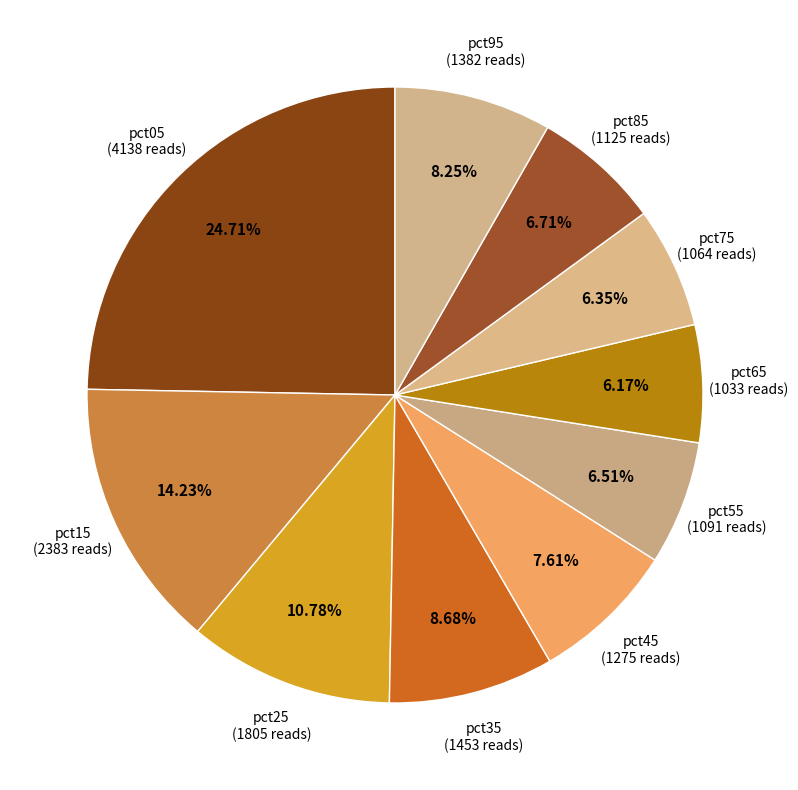

How many segments does this pie chart have?

10